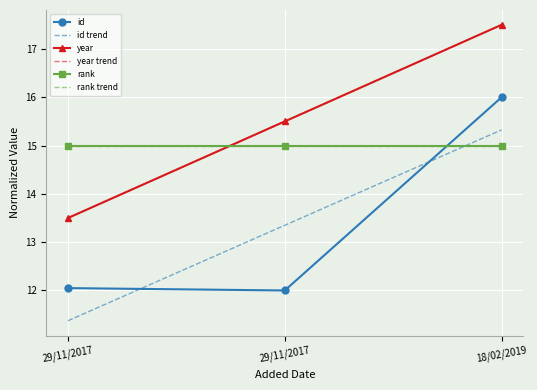

What is the label of the 2nd point from the left?

29/11/2017